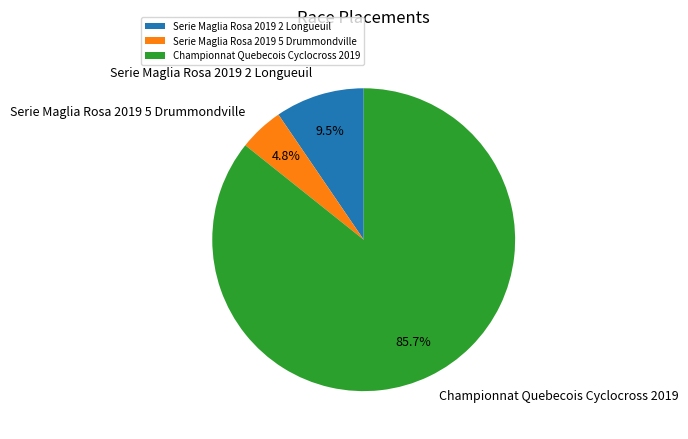

Which has a higher value, Serie Maglia Rosa 2019 2 Longueuil or Serie Maglia Rosa 2019 5 Drummondville?

Serie Maglia Rosa 2019 2 Longueuil